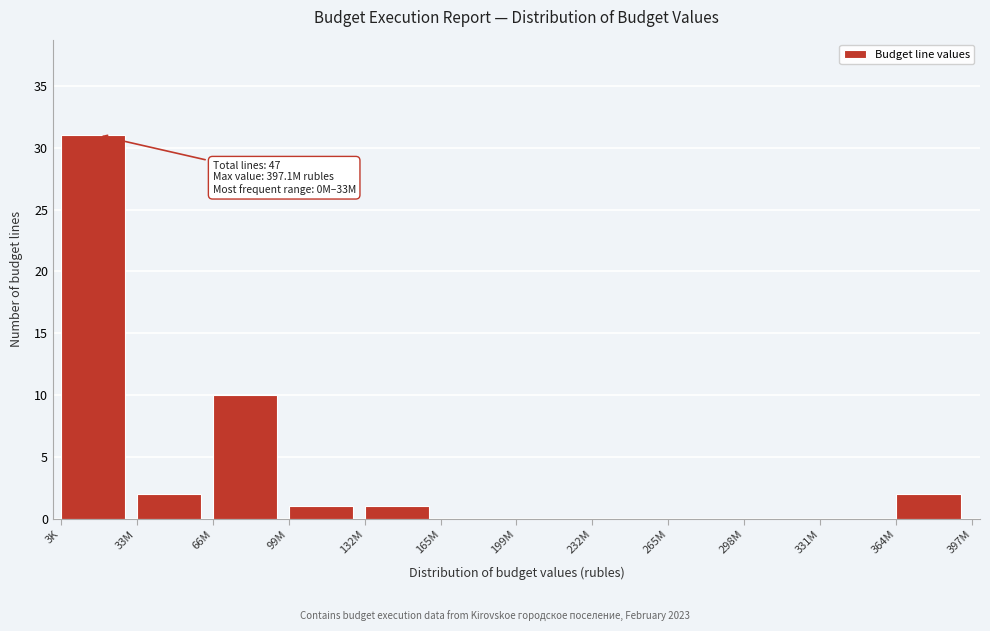

Reading right to left, list all the values displayed in this chart.

364M=2	331M=0	298M=0	265M=0	232M=0	199M=0	165M=0	132M=1	99M=1	66M=10	33M=2	3K=31